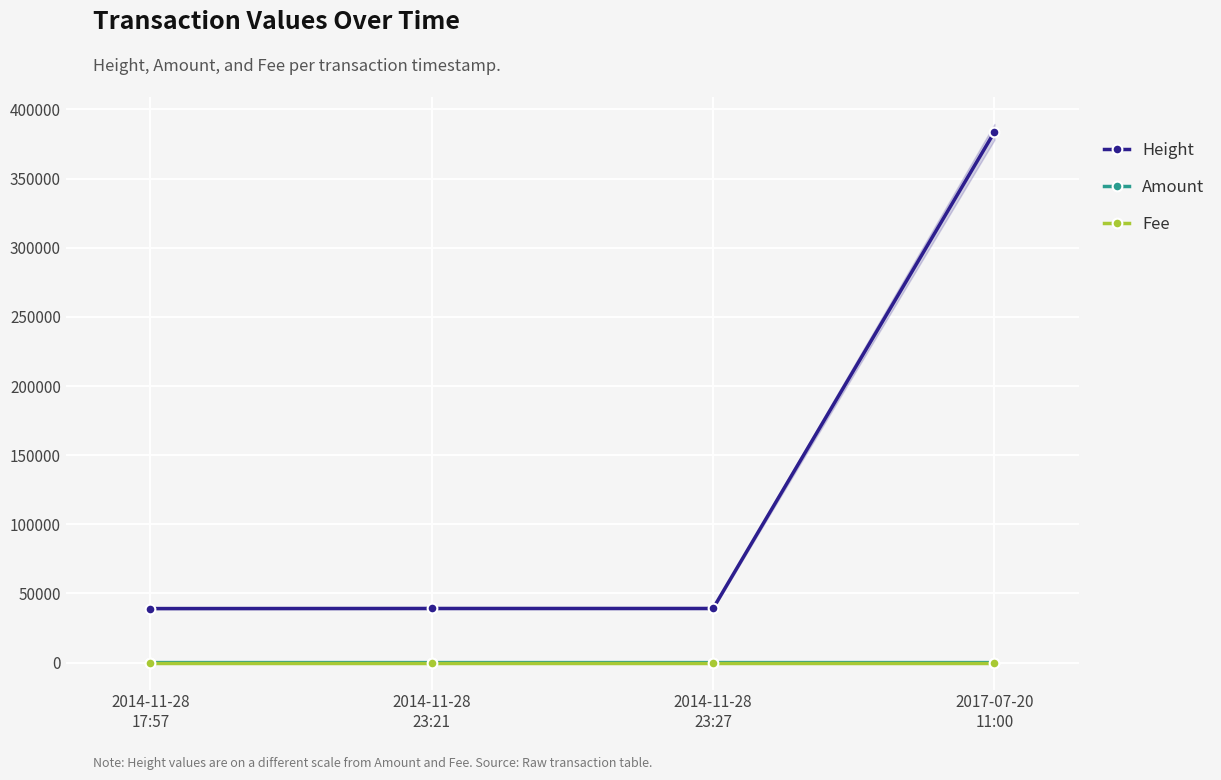

Reading right to left, extract all data points from this chart.

Height: 383772	39153	39152	39073
Amount: 0	0	2	7
Fee: 1	1	1	1